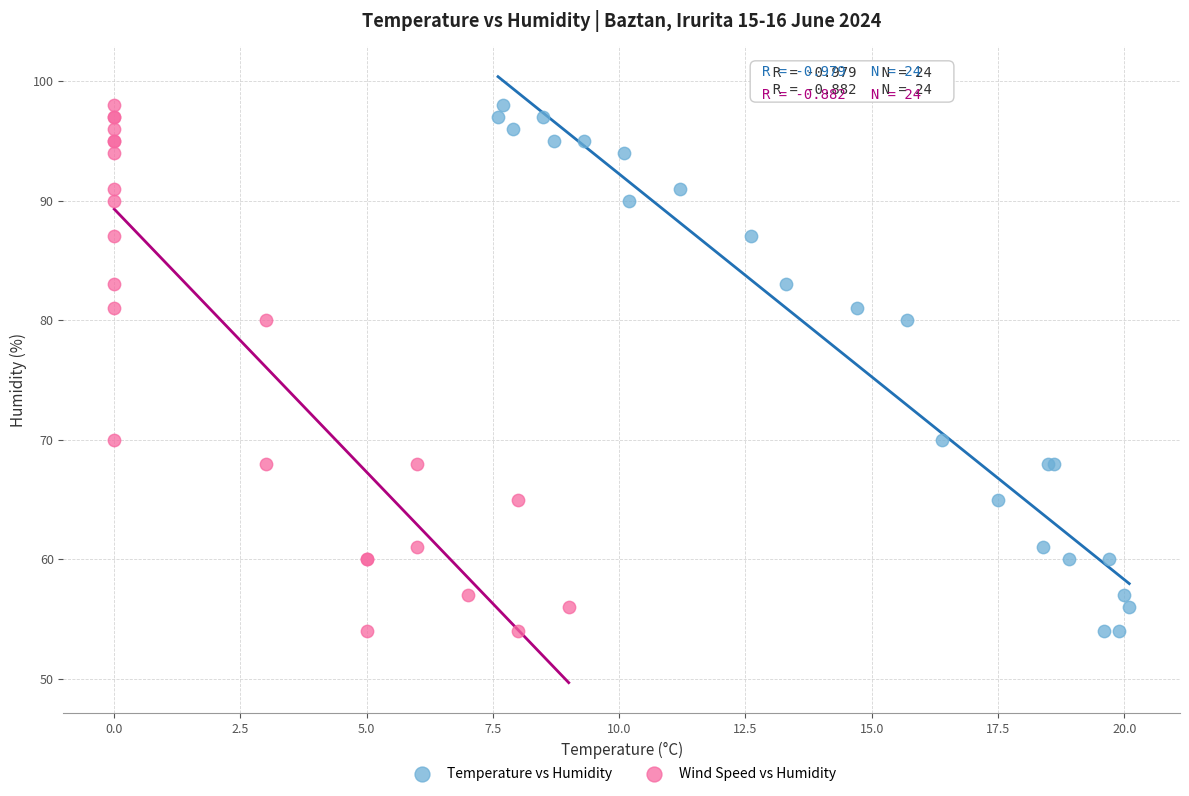

What are all the series names shown in the legend?

Temperature vs Humidity, Wind Speed vs Humidity